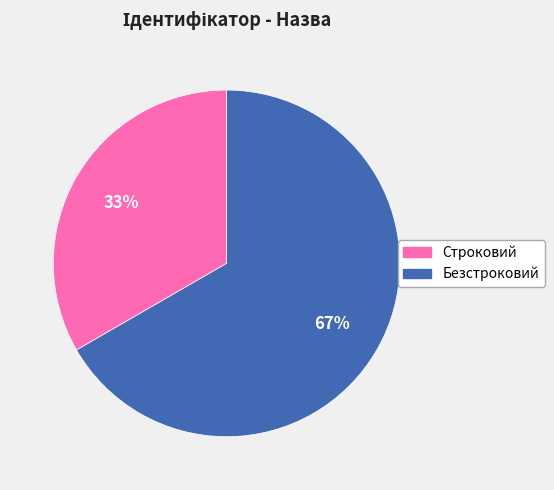

Between Строковий and Безстроковий, which is larger?

Безстроковий